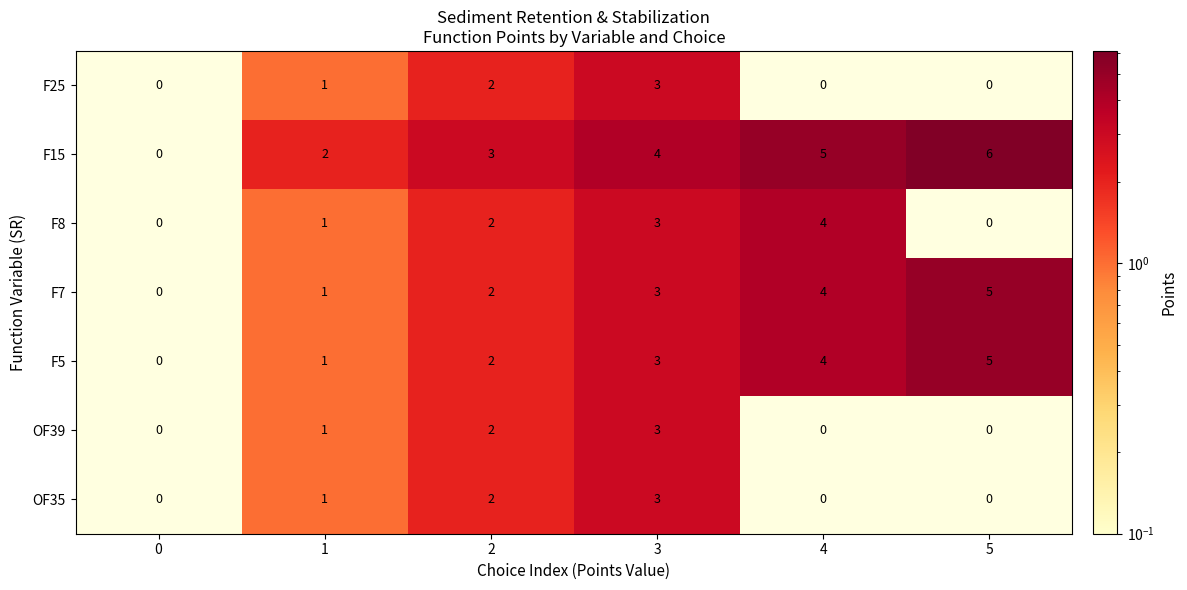

The value of F7 at 3 is 3. True or false?

True